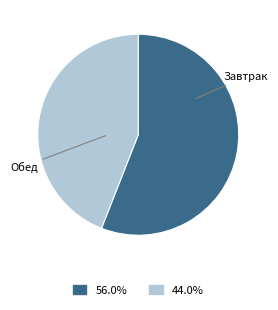

Does any single category account for the majority?

Yes